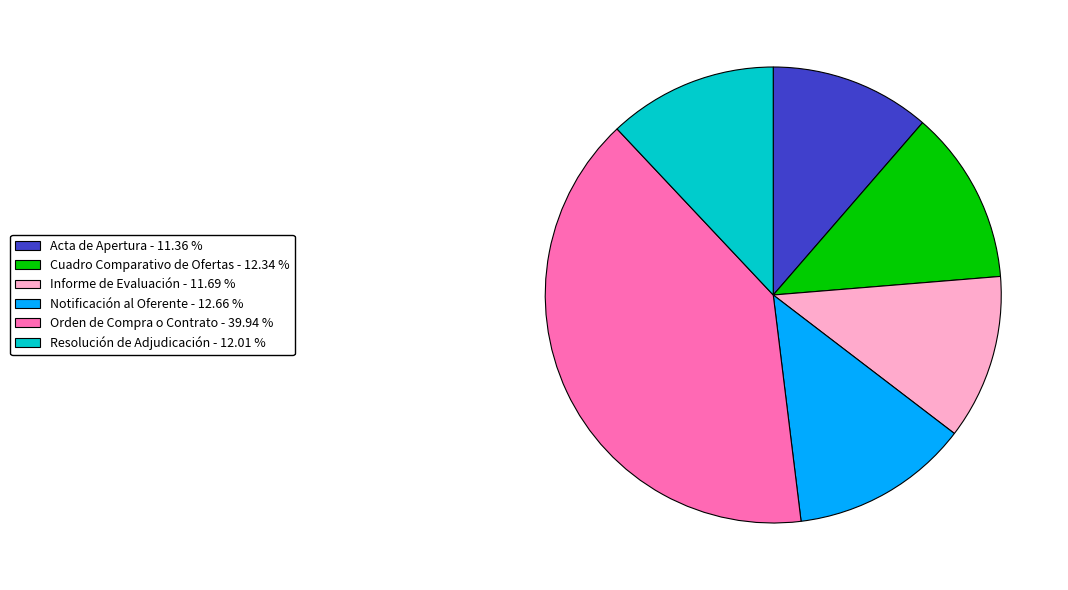

What is the largest slice in the pie chart?

Orden de Compra o Contrato